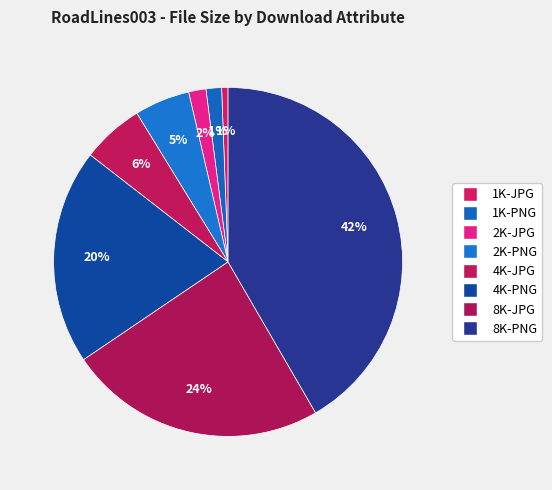

What is the change in value from 2K-PNG to 8K-JPG?

+42769526